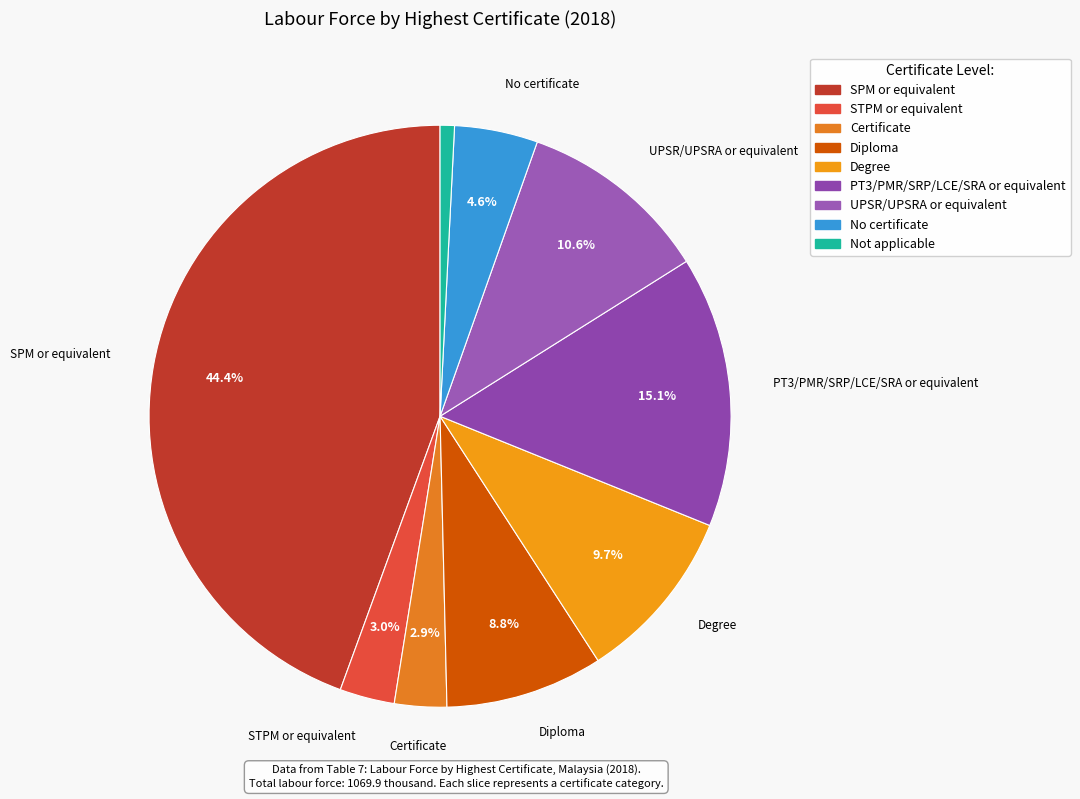

How many slices are in this pie chart?

9